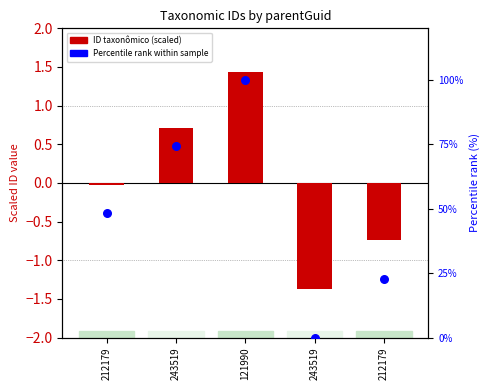

Which series reaches the maximum Y coordinate?

Percentile rank